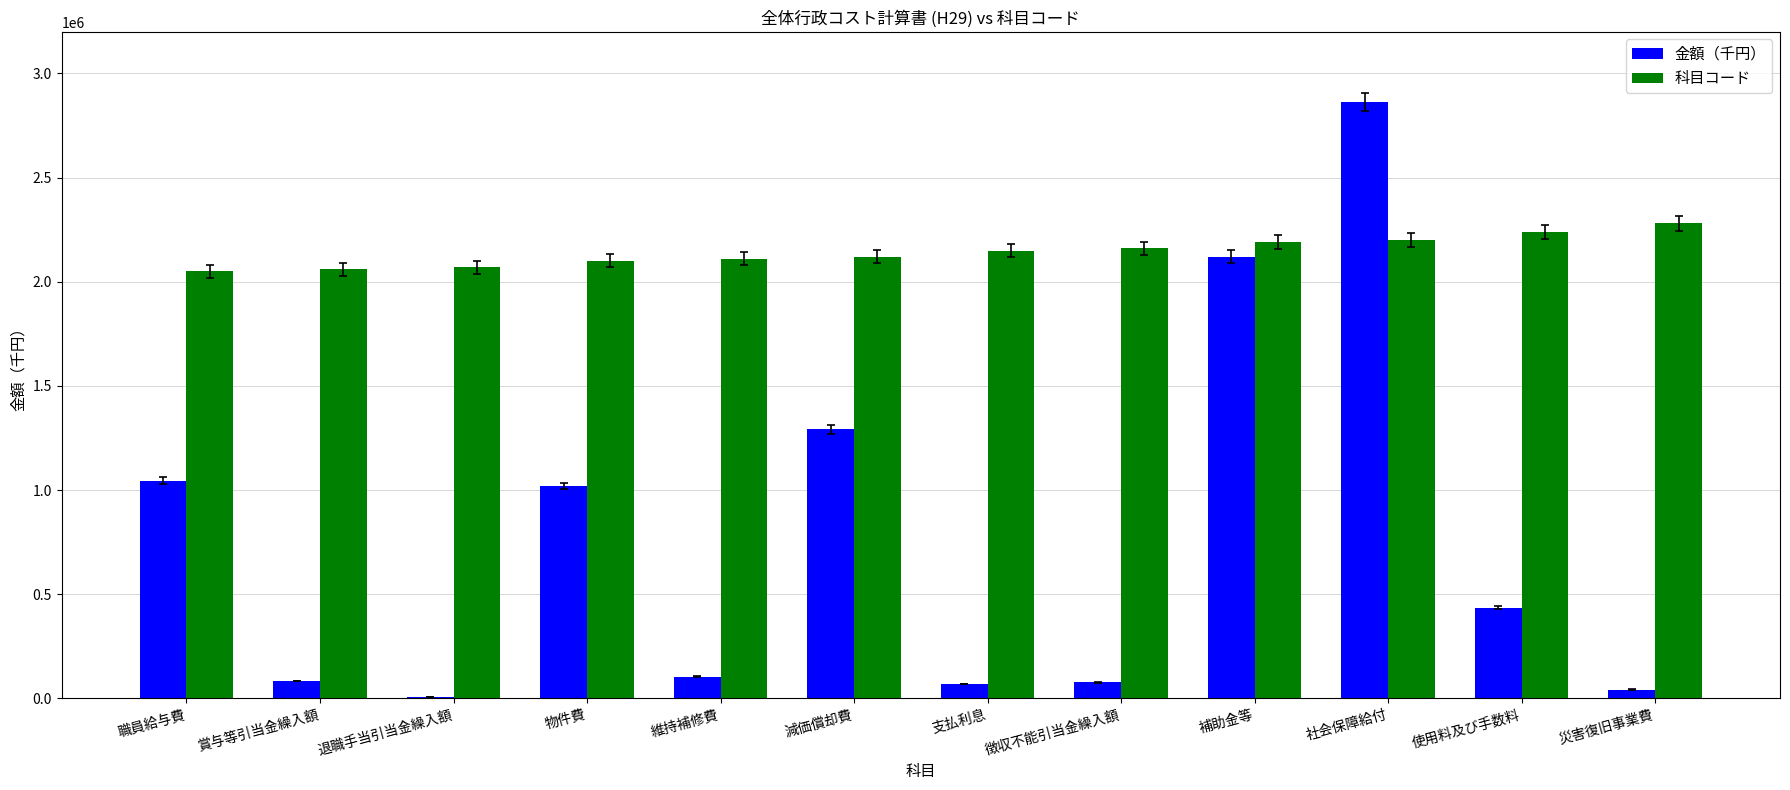

Does the chart contain stacked bars?

No